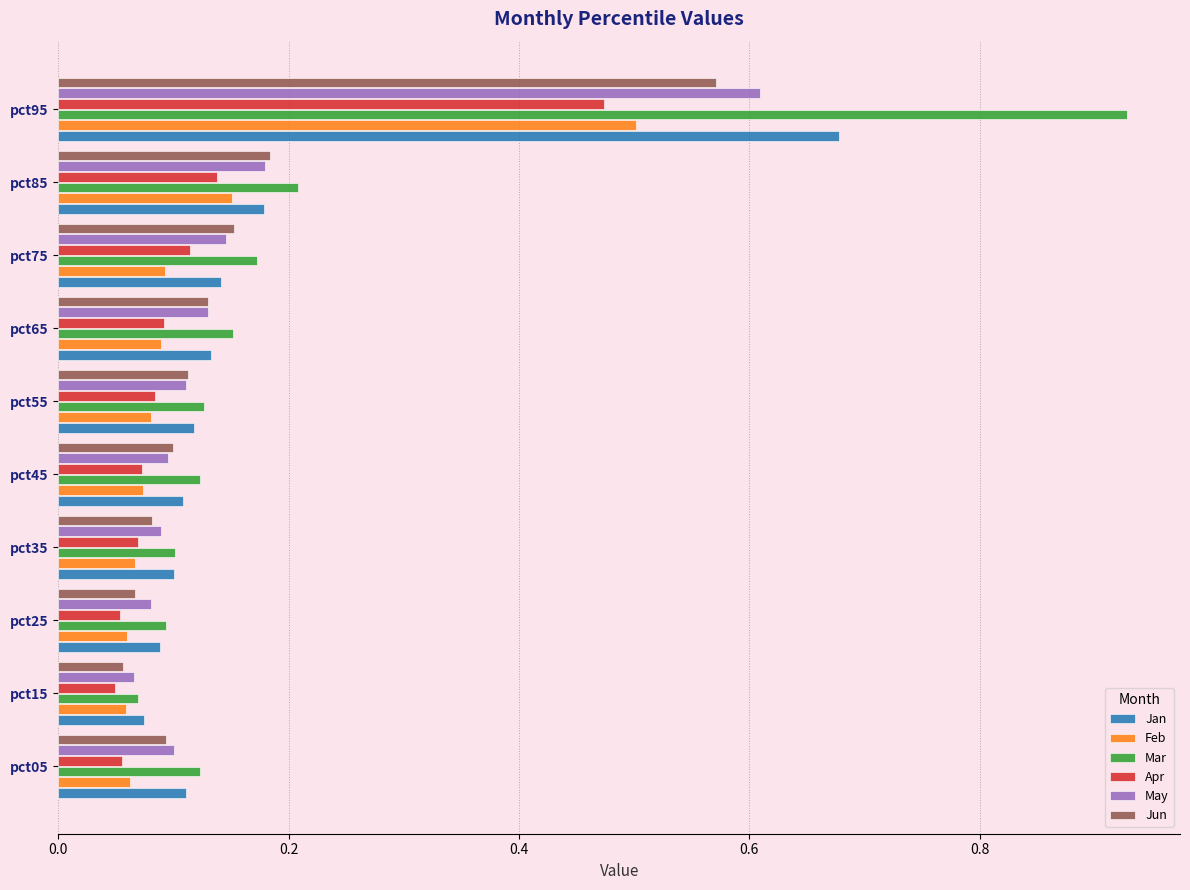

What is the sum of all May values?

1.6